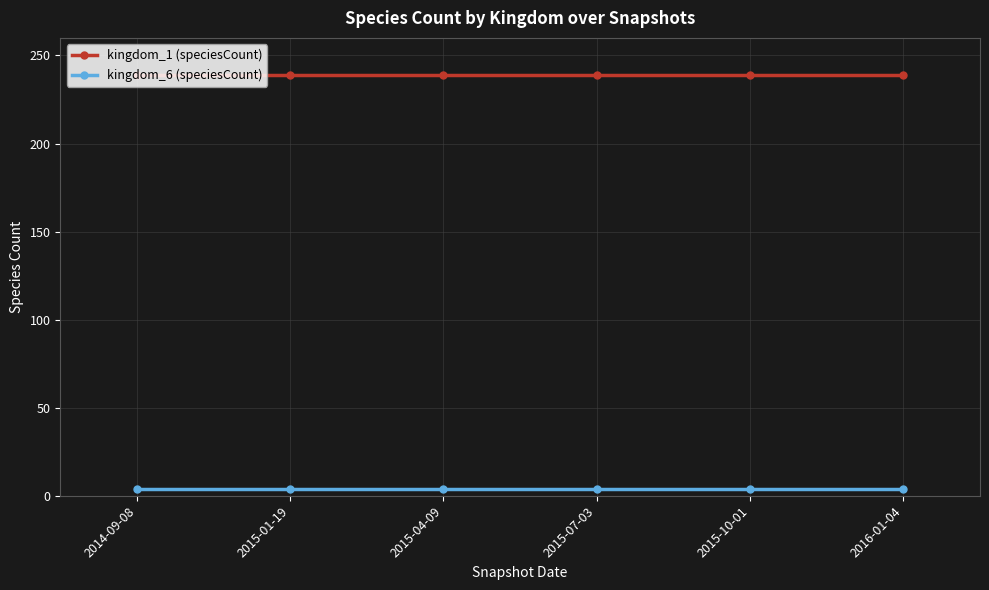

Rank the series by their average value, from lowest to highest.

kingdom_6 (speciesCount), kingdom_1 (speciesCount)